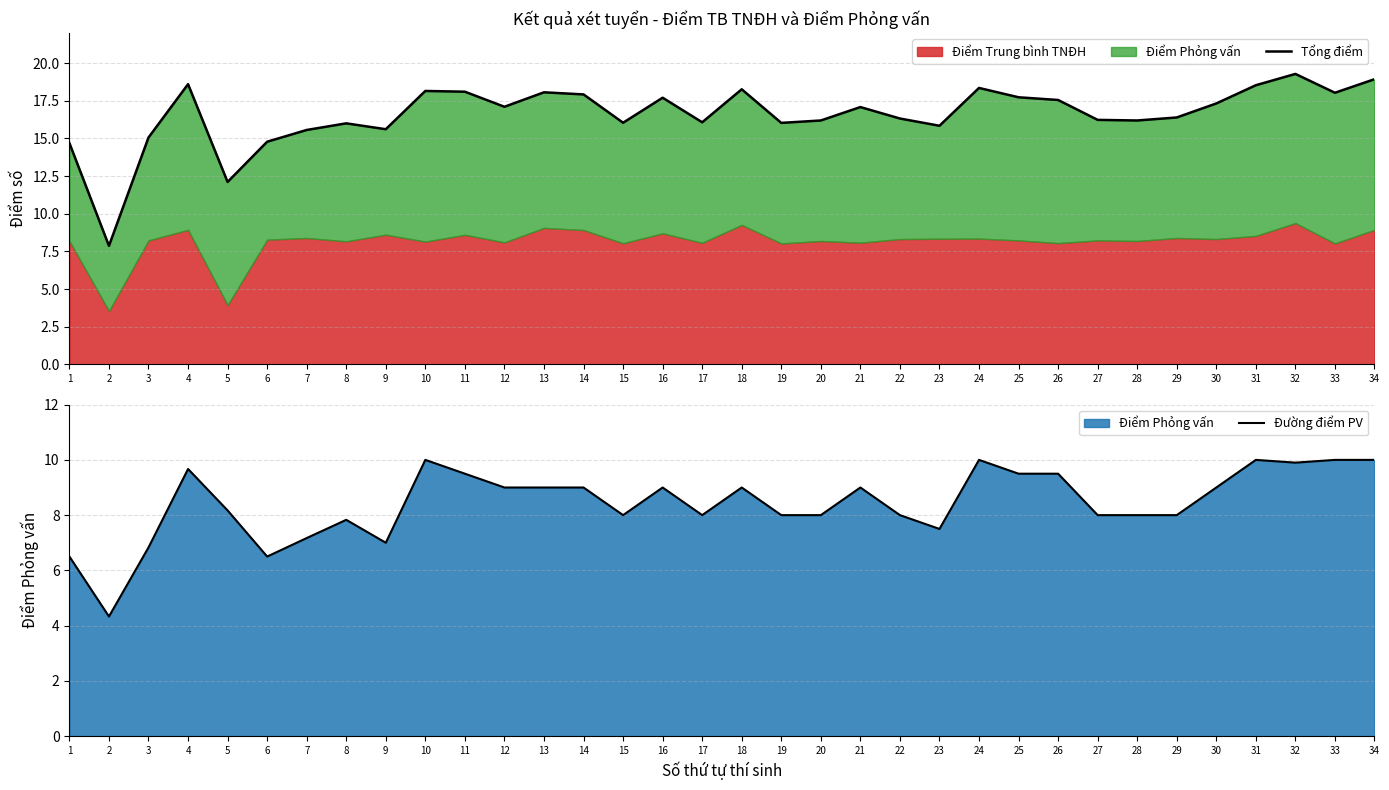

Reading left to right, what are all the values shown in this chart?

Tổng điểm: 1=14.7	2=7.9	3=15.1	4=18.6	5=12.1	6=14.8	7=15.6	8=16.0	9=15.6	10=18.1	11=18.1	12=17.1	13=18.1	14=17.9	15=16.0	16=17.7	17=16.1	18=18.3	19=16.0	20=16.2	21=17.1	22=16.3	23=15.8	24=18.4	25=17.7	26=17.6	27=16.2	28=16.2	29=16.4	30=17.3	31=18.5	32=19.3	33=18.0	34=18.9
Đường điểm PV: 1=6.5	2=4.3	3=6.8	4=9.7	5=8.2	6=6.5	7=7.2	8=7.8	9=7.0	10=10.0	11=9.5	12=9.0	13=9.0	14=9.0	15=8.0	16=9.0	17=8.0	18=9.0	19=8.0	20=8.0	21=9.0	22=8.0	23=7.5	24=10.0	25=9.5	26=9.5	27=8.0	28=8.0	29=8.0	30=9.0	31=10.0	32=9.9	33=10.0	34=10.0